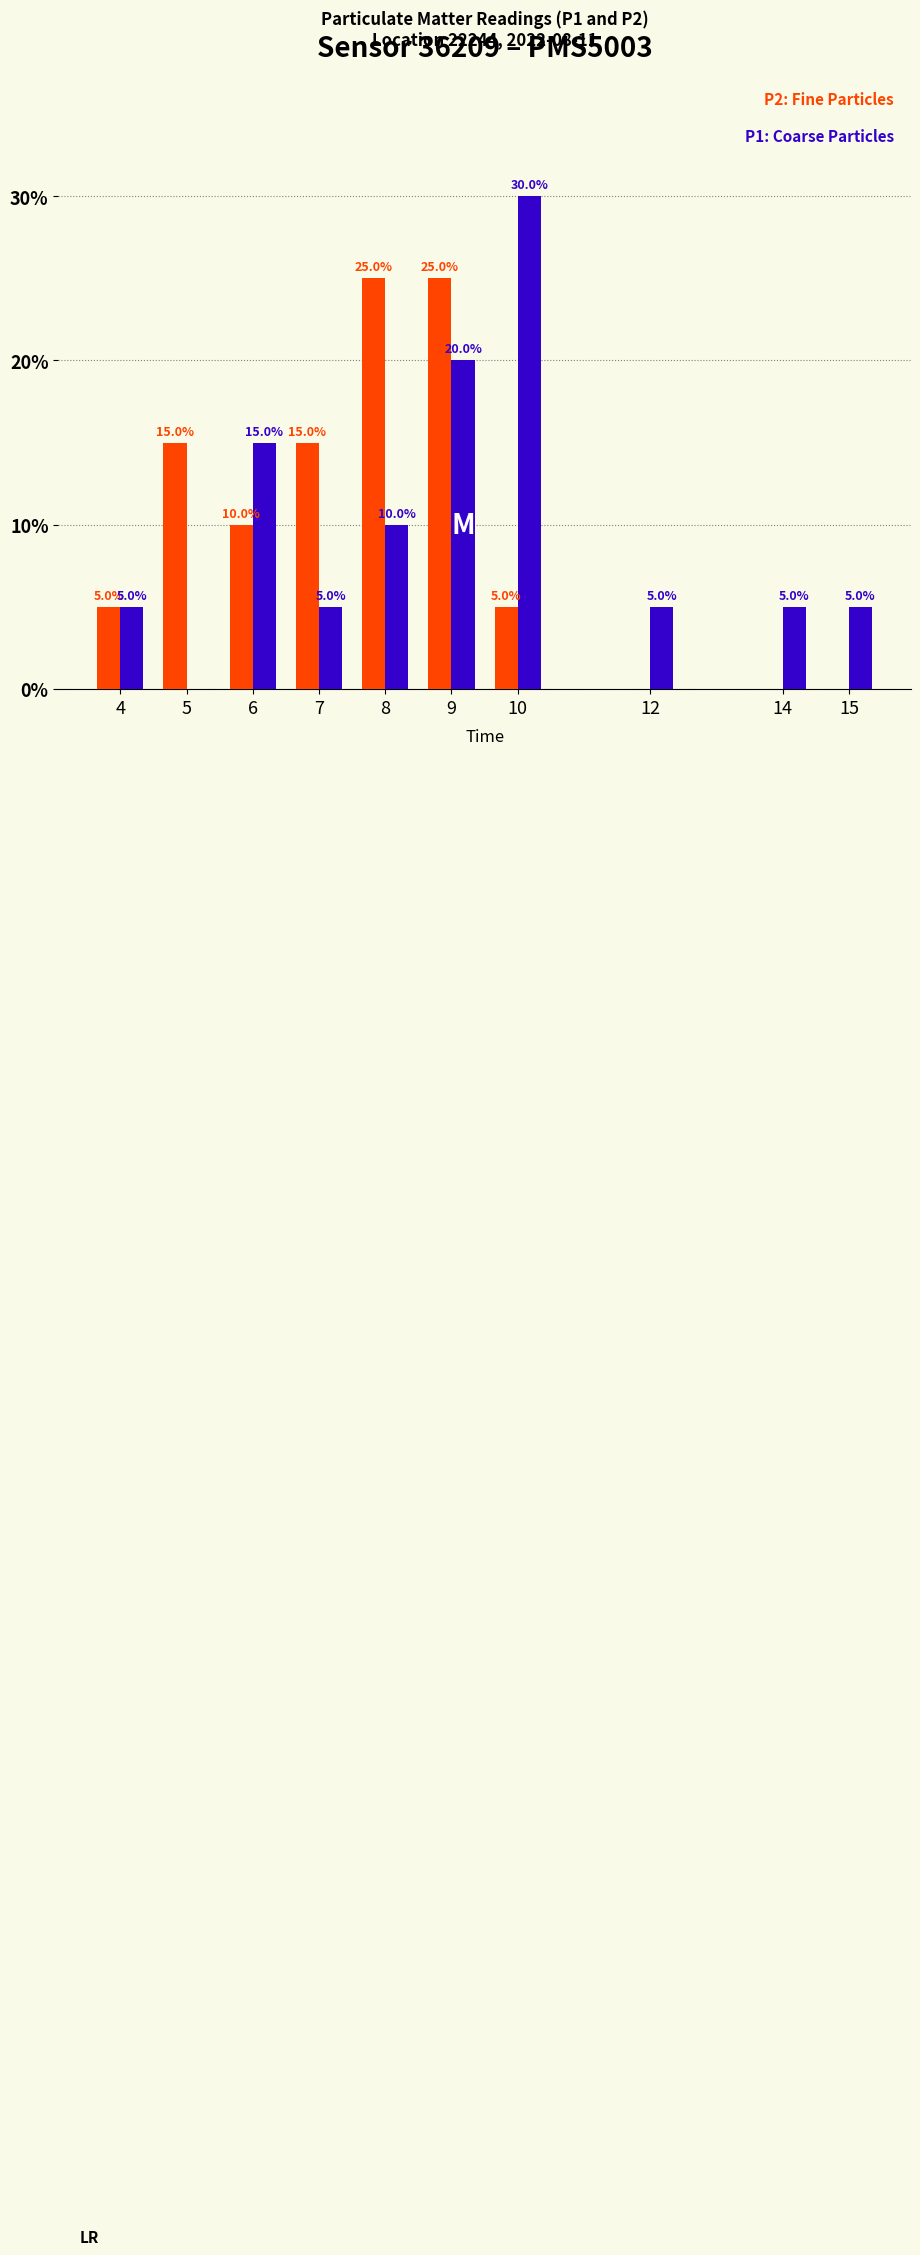

Reading left to right, list all the values displayed in this chart.

P2: 4=5	5=15	6=10	7=15	8=25	9=25	10=5	12=0	14=0	15=0
P1: 4=5	5=0	6=15	7=5	8=10	9=20	10=30	12=5	14=5	15=5